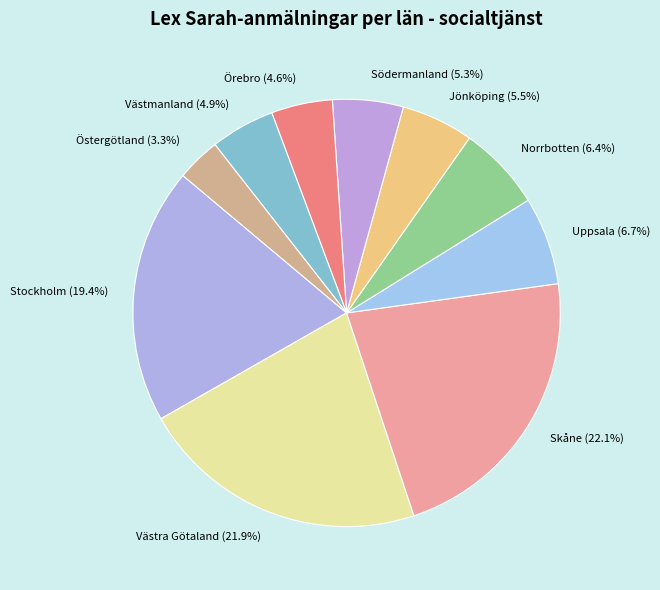

What is the total percentage of Örebro and Västmanland?

9.5%